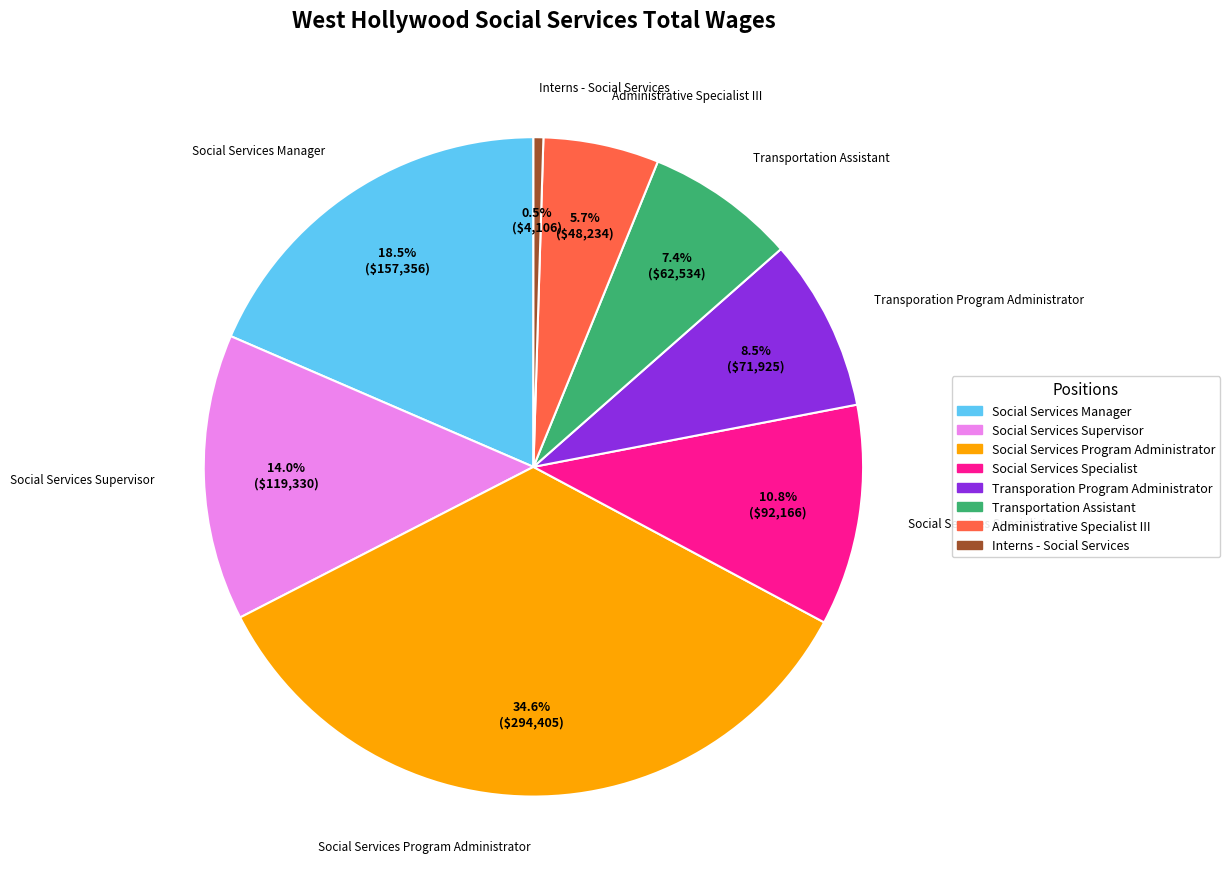

Approximately how many times larger is the value at Social Services Program Administrator compared to Transportation Assistant?

4.7